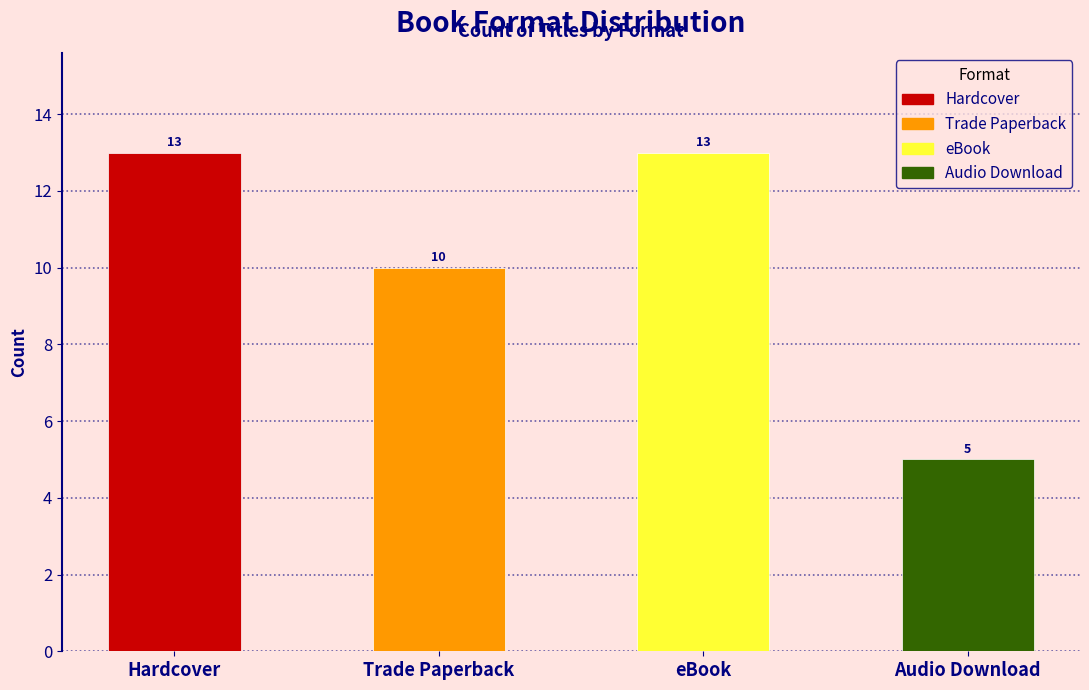

Read the value at Audio Download.

5